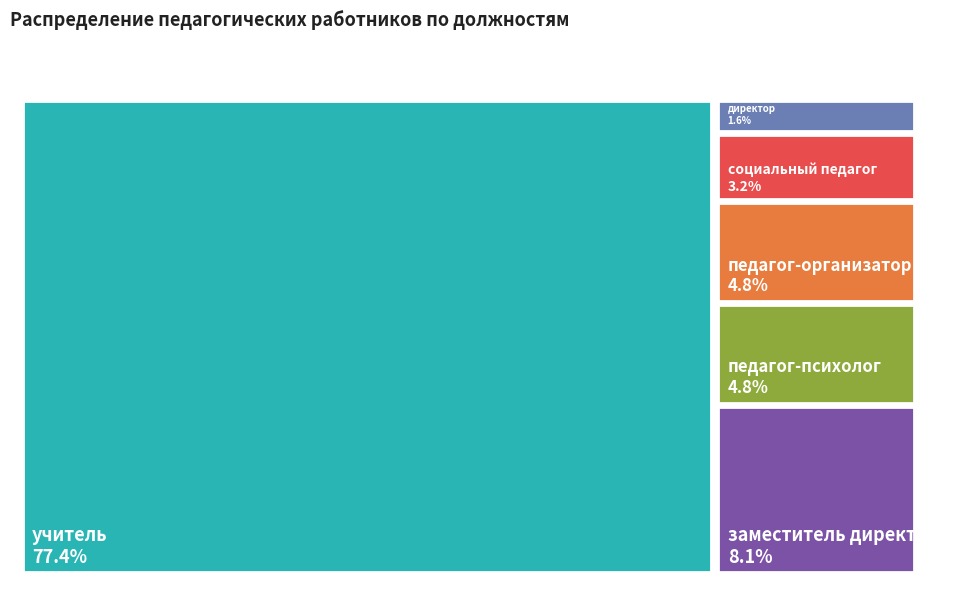

What is the ratio of the value at учитель to the value at заместитель директора?

9.6